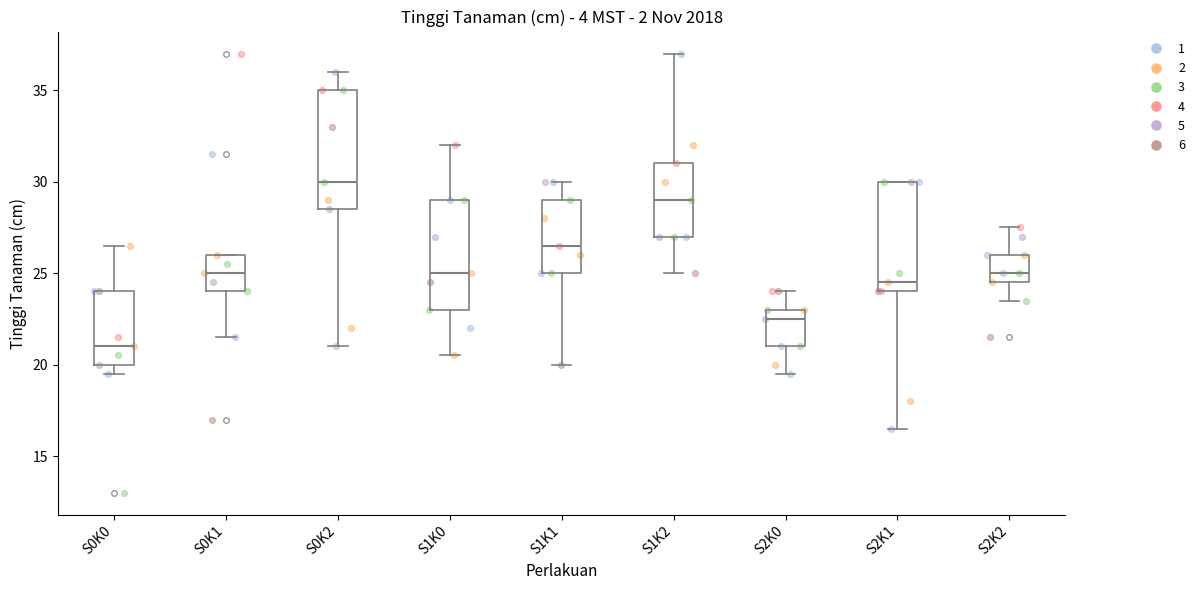

Reading left to right, transcribe this box plot: for each box, give where its median line is, the range the box spans, and where its two whiskers end, as read against the y-axis. The values are not printed on the chart, so give them approximately, as read against the axis.

S0K0: median 21.0, box 20.0 to 24.0, whiskers 19.5 to 26.5
S0K1: median 25.0, box 24.0 to 26.0, whiskers 21.5 to 26.0
S0K2: median 30.0, box 28.5 to 35.0, whiskers 21.0 to 36.0
S1K0: median 25.0, box 23.0 to 29.0, whiskers 20.5 to 32.0
S1K1: median 26.5, box 25.0 to 29.0, whiskers 20.0 to 30.0
S1K2: median 29.0, box 27.0 to 31.0, whiskers 25.0 to 37.0
S2K0: median 22.5, box 21.0 to 23.0, whiskers 19.5 to 24.0
S2K1: median 24.5, box 24.0 to 30.0, whiskers 16.5 to 30.0
S2K2: median 25.0, box 24.5 to 26.0, whiskers 23.5 to 27.5